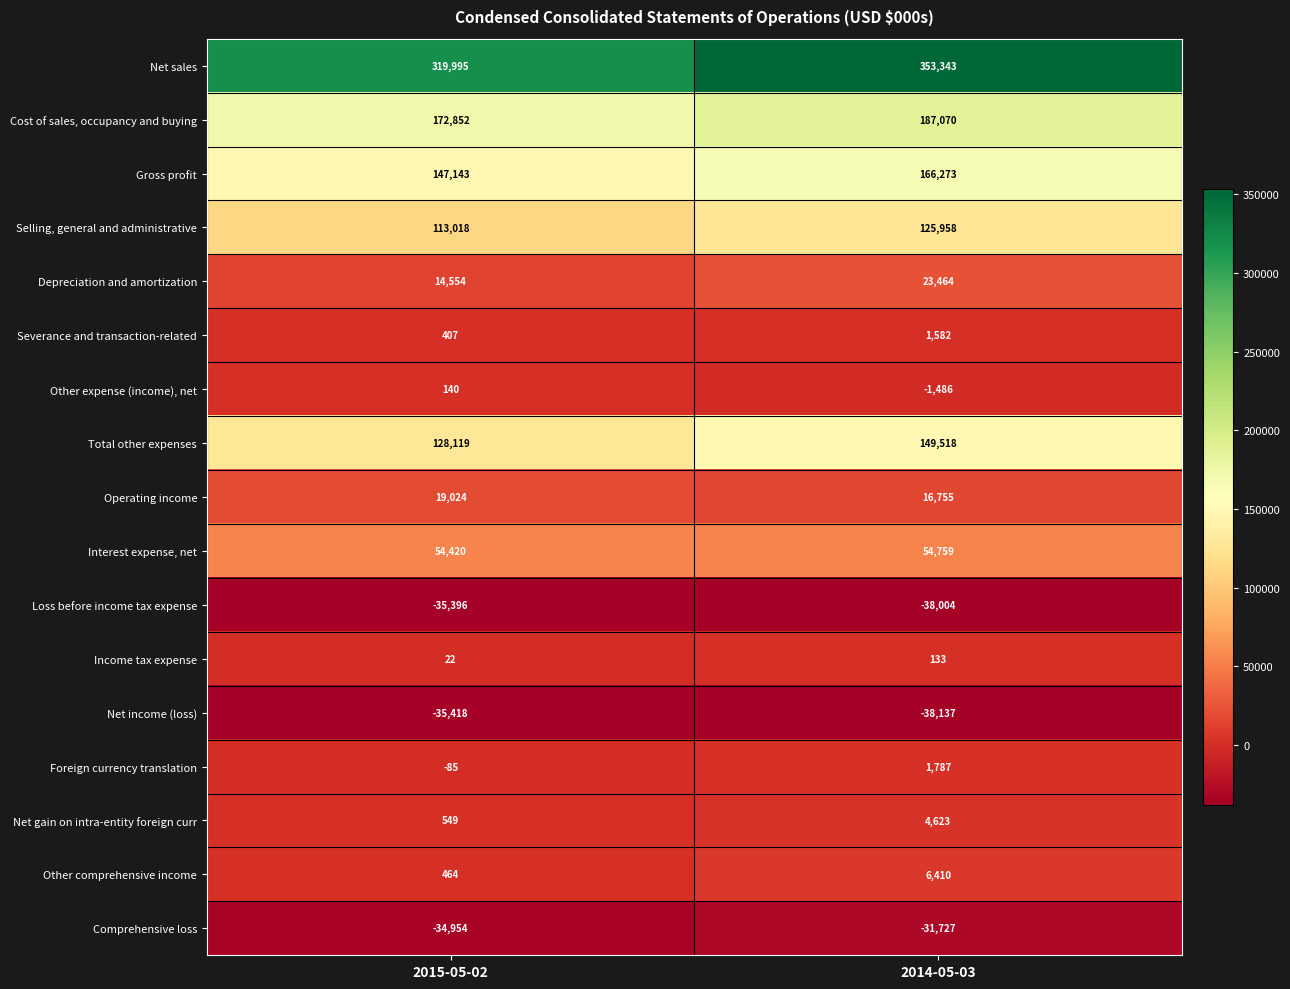

At which category does the chart reach its minimum across all series?

2014-05-03